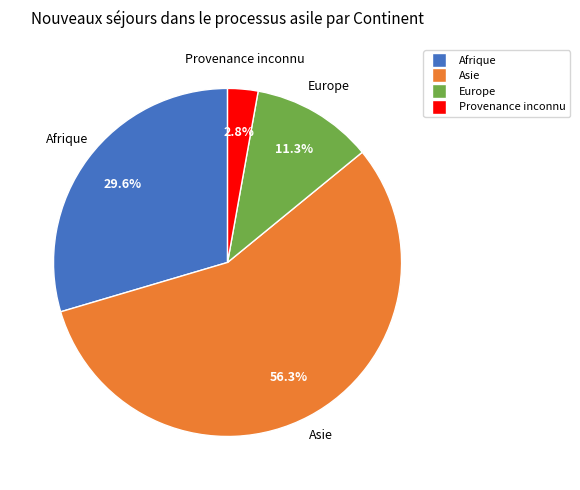

Which has a higher value, Asie or Provenance inconnu?

Asie